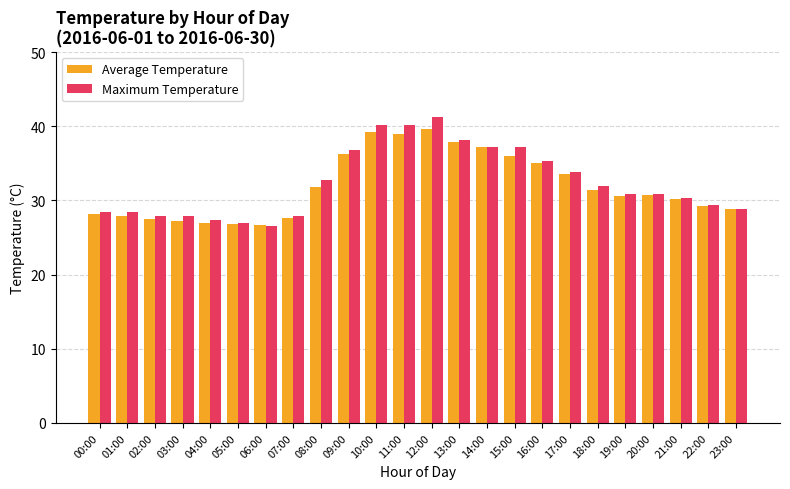

What is the maximum value for Maximum Temperature?

41.2